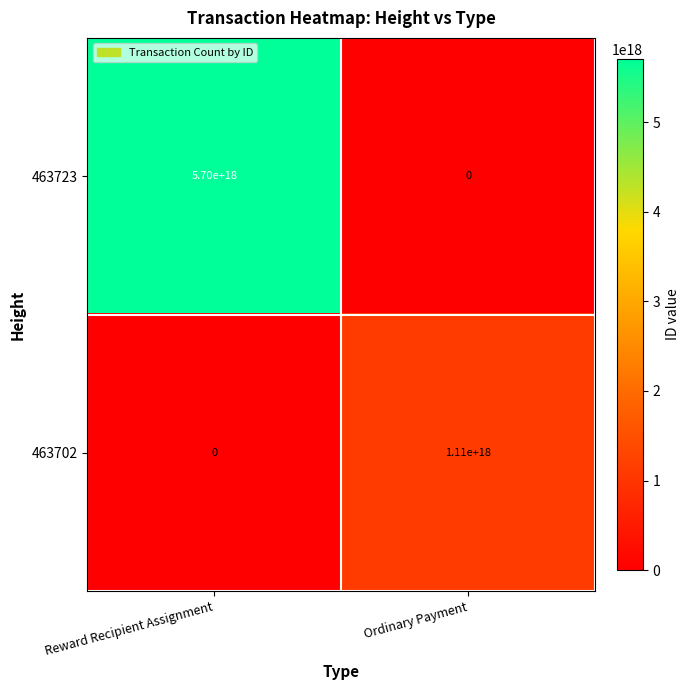

The 463702 series shows 1721041647807176704 at Ordinary Payment. True or false?

False